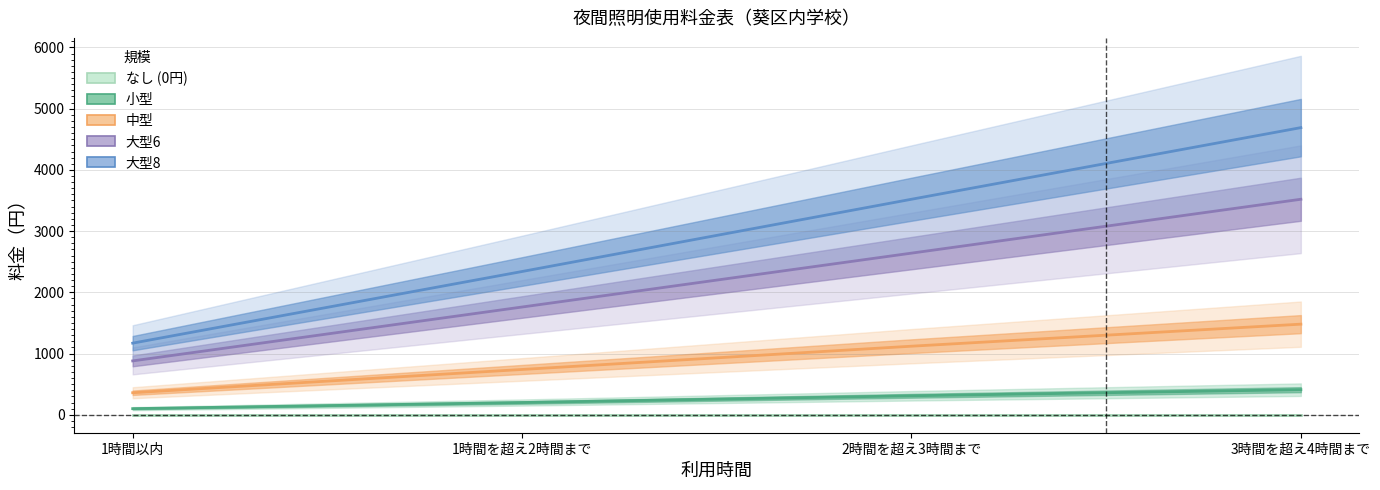

Reading left to right, what are all the values shown in this chart?

小型: 100	200	310	410
中型: 360	740	1120	1480
大型6: 880	1760	2640	3520
大型8: 1170	2340	3520	4690